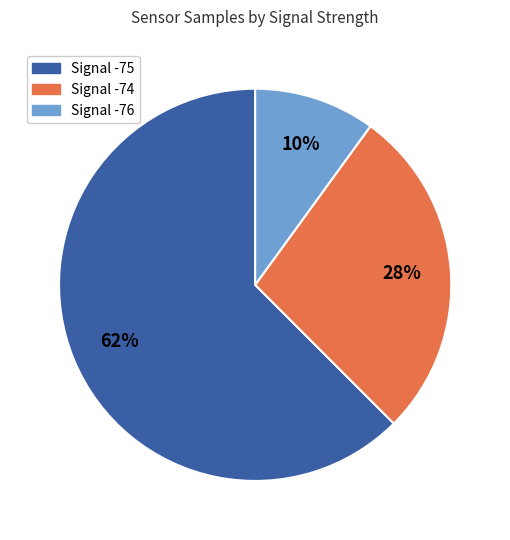

To the nearest percent, what is the difference between the largest and smallest slice percentages?

52%